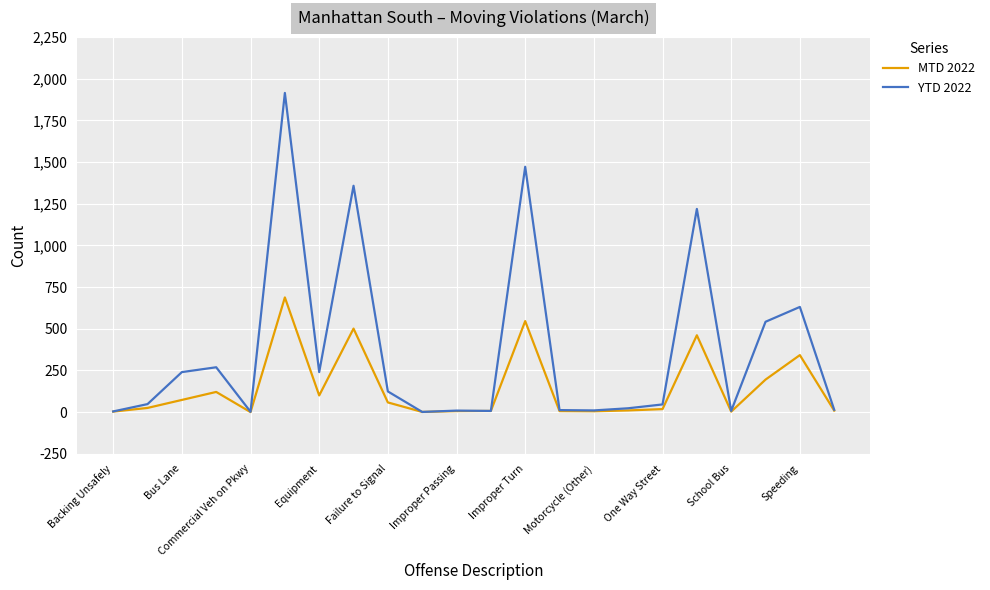

What is the maximum value shown in the chart?

1915